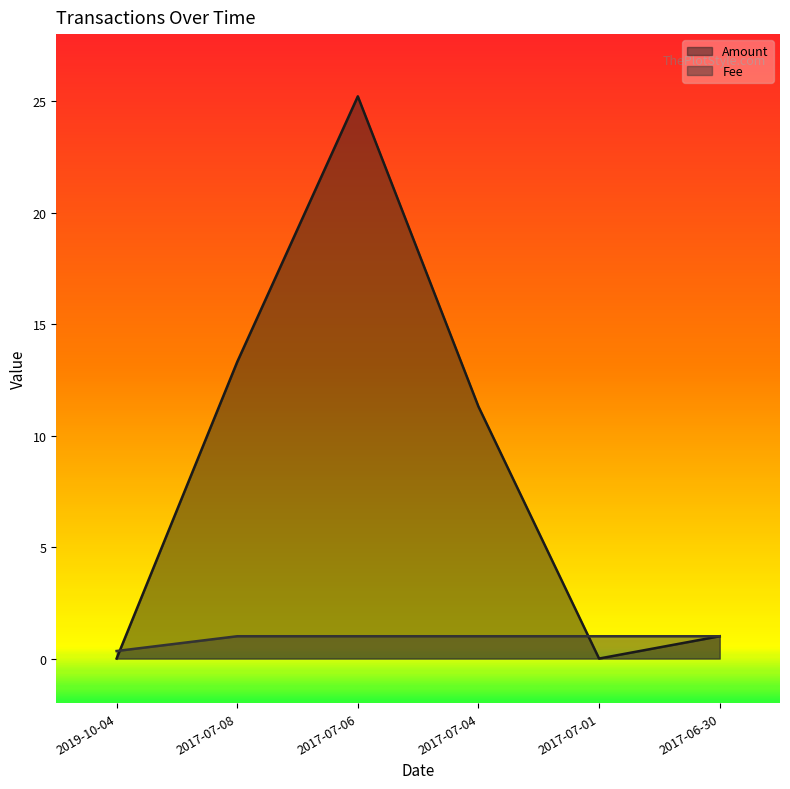

Which label corresponds to the largest value in the chart?

2017-07-06